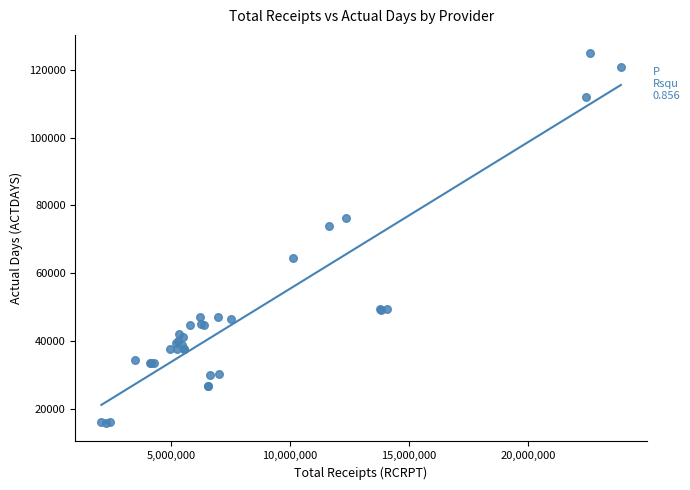

What Y value in the scatter plot is closest to 70369?

73948